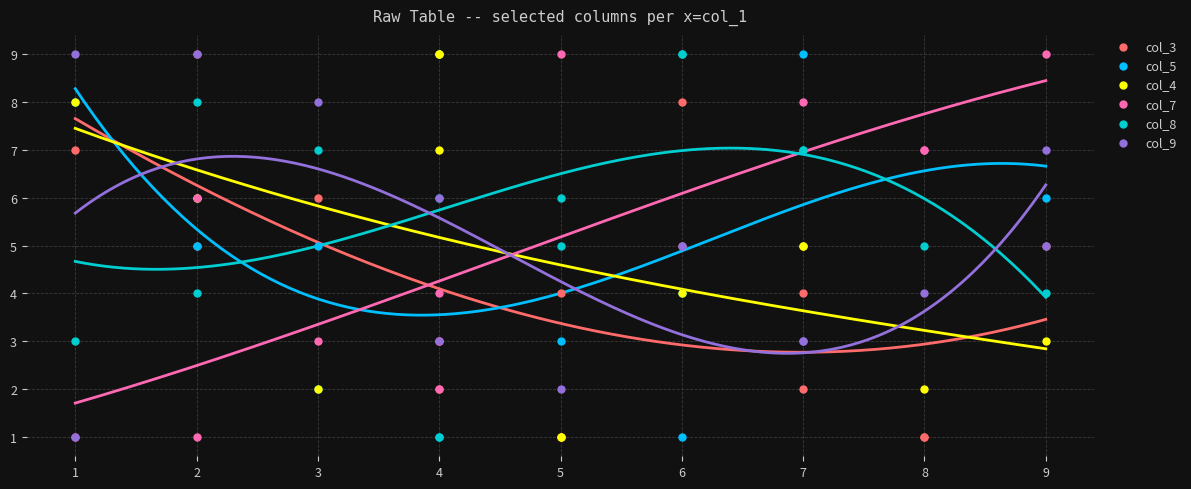

What are all the series names shown in the legend?

col_3, col_5, col_4, col_7, col_8, col_9